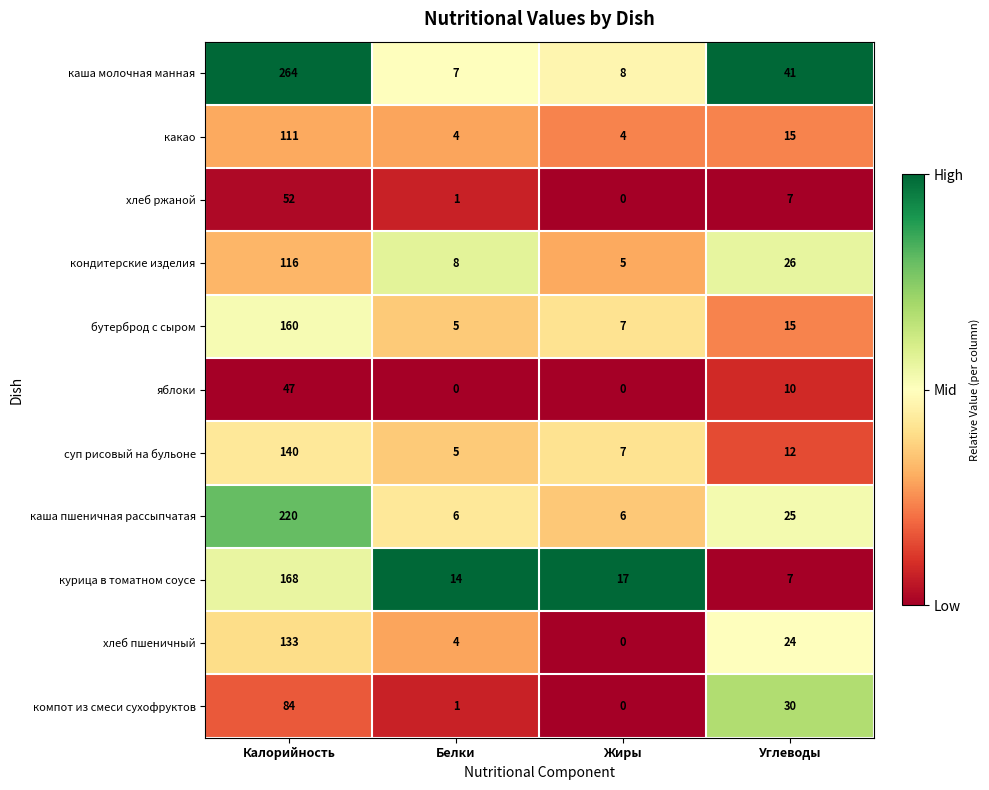

What is the difference between the maximum and second lowest values in the хлеб ржаной series?

51